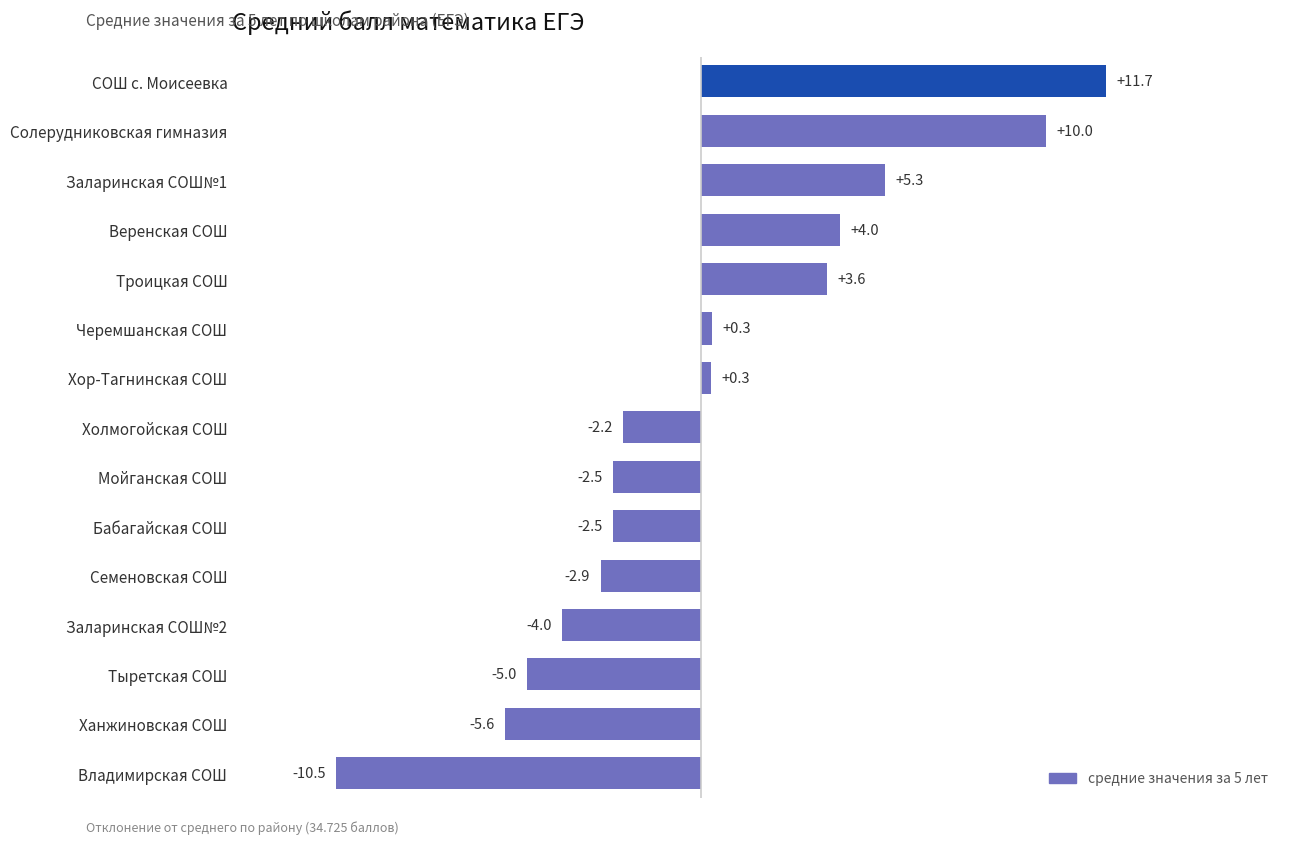

How many bars are there in total?

15